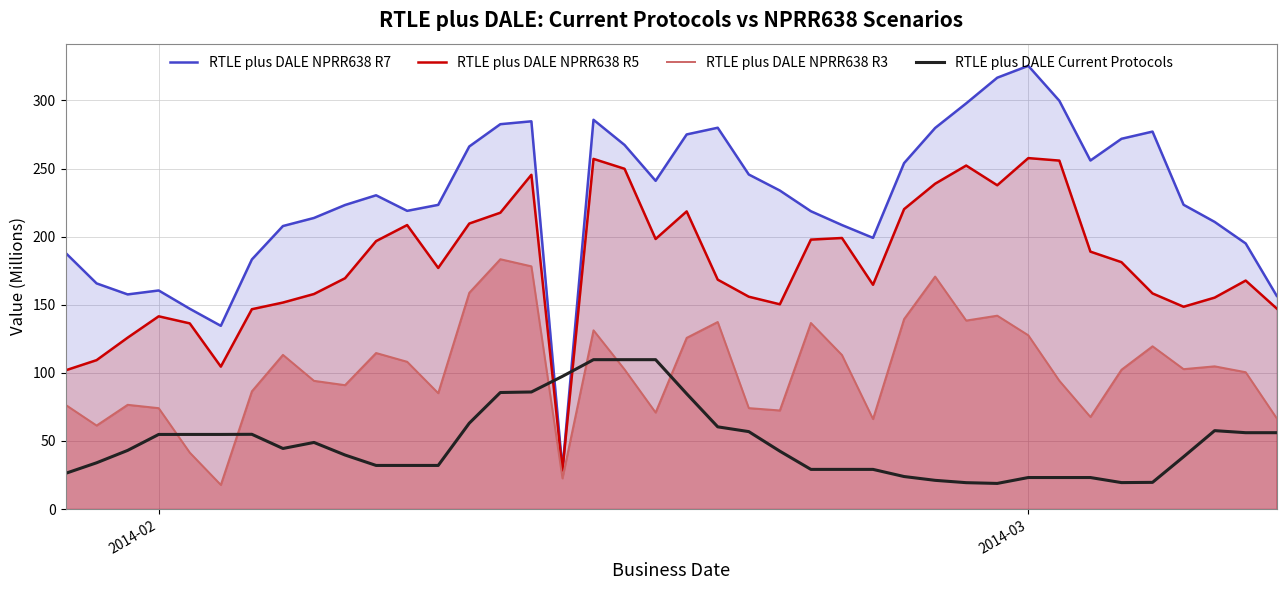

Reading right to left, extract all data points from this chart.

RTLE plus DALE NPRR638 R7: 156.5	195.0	210.8	223.4	277.1	271.8	255.9	299.7	325.4	316.7	297.8	279.8	253.9	199.1	208.5	218.6	233.8	245.6	279.9	275.0	241.0	267.3	285.8	29.0	284.6	282.5	266.2	223.3	218.9	230.3	223.2	213.7	207.8	183.2	134.5	147.0	160.5	157.6	165.7	188.1
RTLE plus DALE NPRR638 R5: 147.2	167.7	155.2	148.5	158.3	181.2	189.0	255.8	257.6	237.7	252.2	238.8	220.2	164.6	199.0	197.8	150.3	155.9	168.4	218.5	198.3	249.8	257.1	28.3	245.4	217.5	209.6	177.0	208.5	196.7	169.4	157.9	151.6	146.7	104.6	136.3	141.5	125.8	109.3	101.8
RTLE plus DALE NPRR638 R3: 66.6	100.5	104.8	102.7	119.5	102.3	67.6	94.2	127.6	142.0	138.4	170.7	139.5	66.1	113.1	136.6	72.4	74.1	137.3	125.7	70.8	102.5	131.2	22.5	178.2	183.4	158.8	85.1	108.1	114.6	91.0	94.1	113.2	86.4	17.7	41.4	74.1	76.5	61.3	76.5
RTLE plus DALE Current Protocols: 56.0	56.0	57.6	38.4	19.6	19.4	23.1	23.1	23.1	18.8	19.4	21.1	23.9	29.1	29.1	29.1	42.5	56.8	60.3	84.6	109.7	109.7	109.7	97.4	85.9	85.5	63.0	32.0	32.0	32.0	39.7	48.9	44.5	54.9	54.8	54.8	54.8	43.0	34.0	26.2